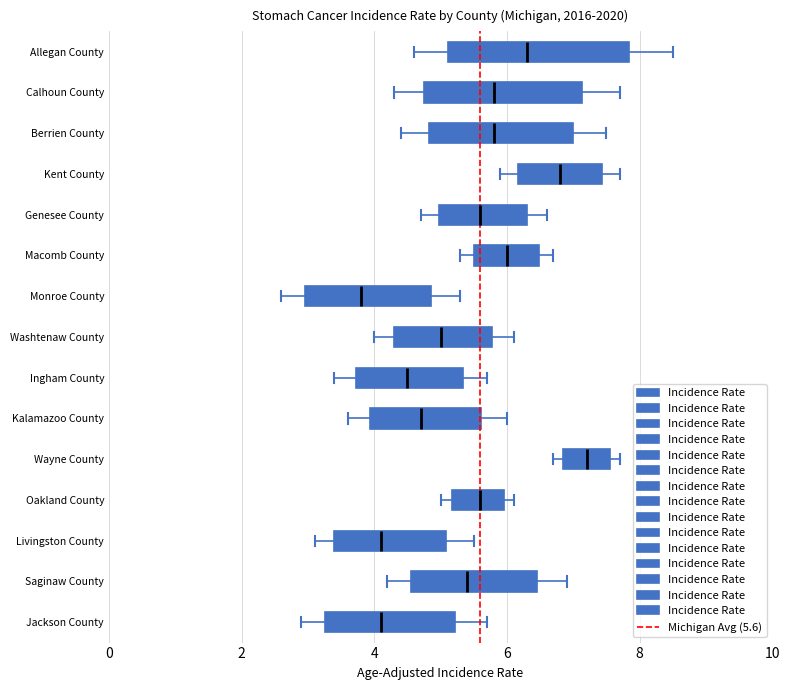

Which box has the furthest to the left median line?

Monroe County